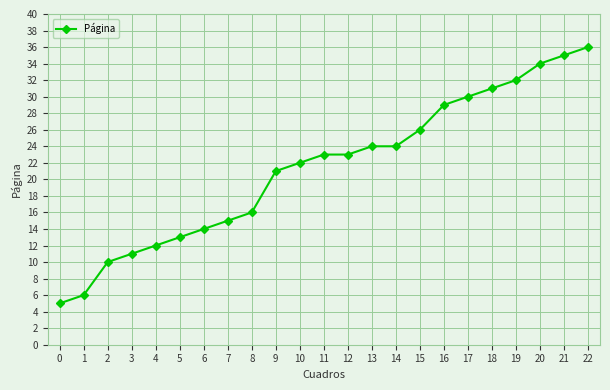

What is the difference between the second highest and second lowest values?

29